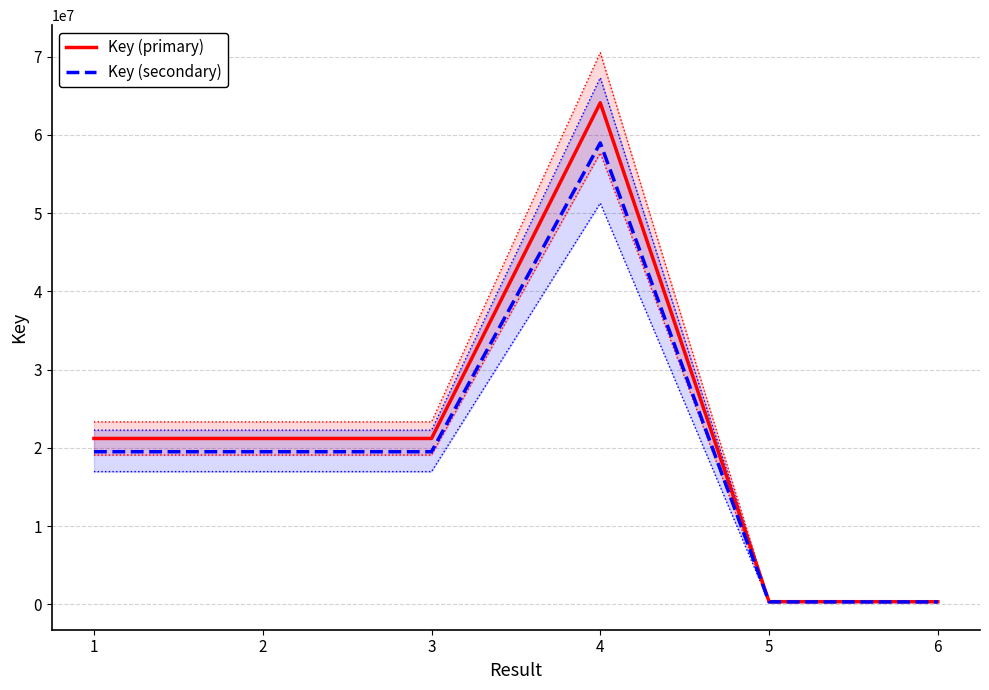

What is the total value across all series at 5?

647758.1